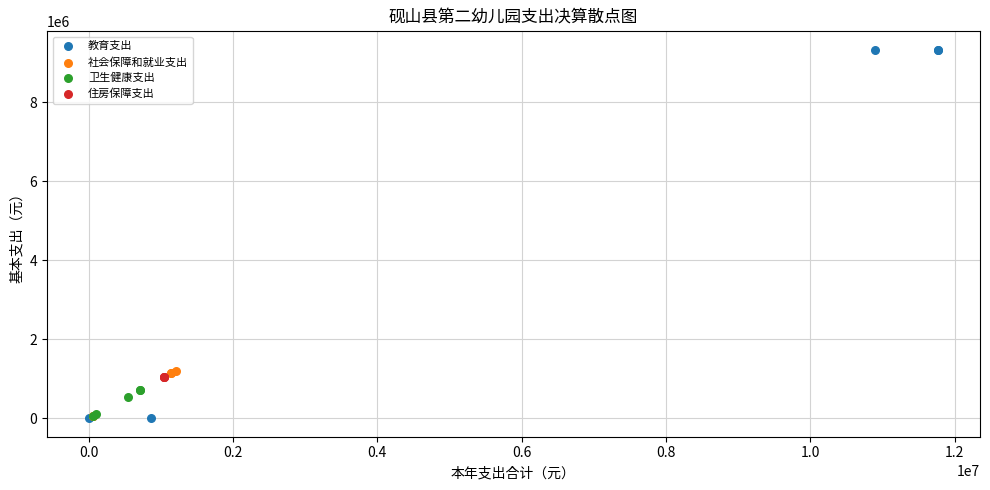

Which series contains the highest Y value?

教育支出